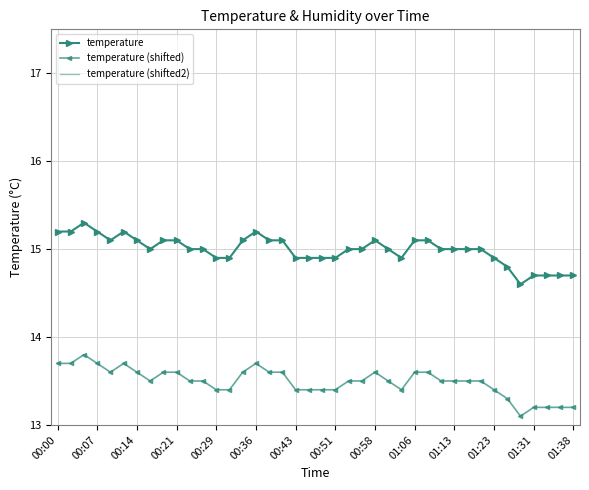

How many temperature (shifted) values are between 13 and 14?

40